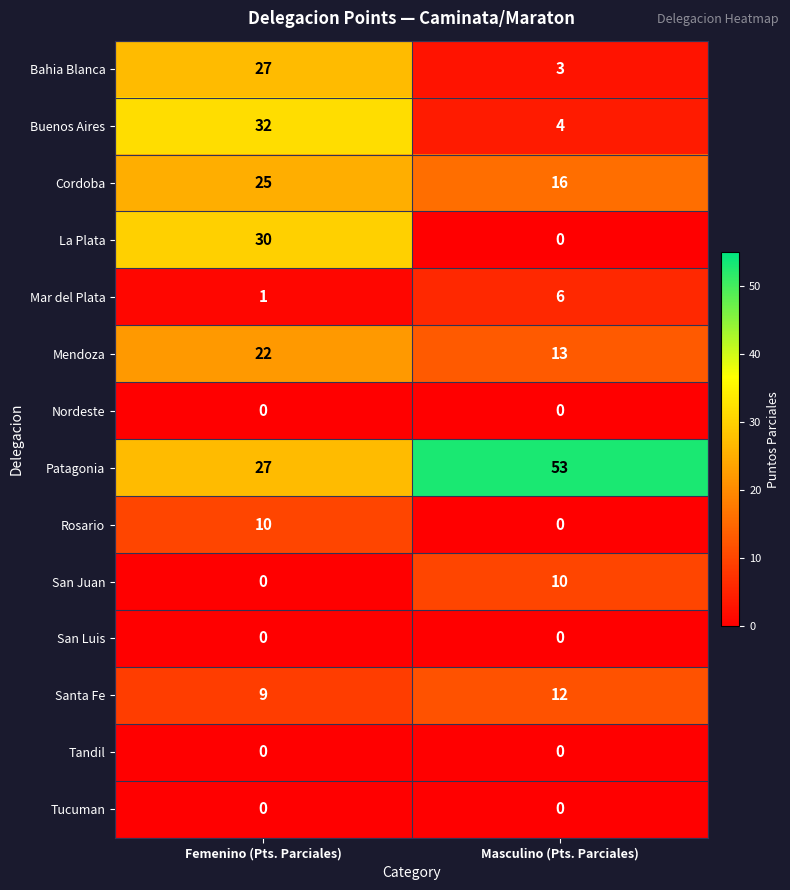

How many values in the Mendoza series are below 22?

1